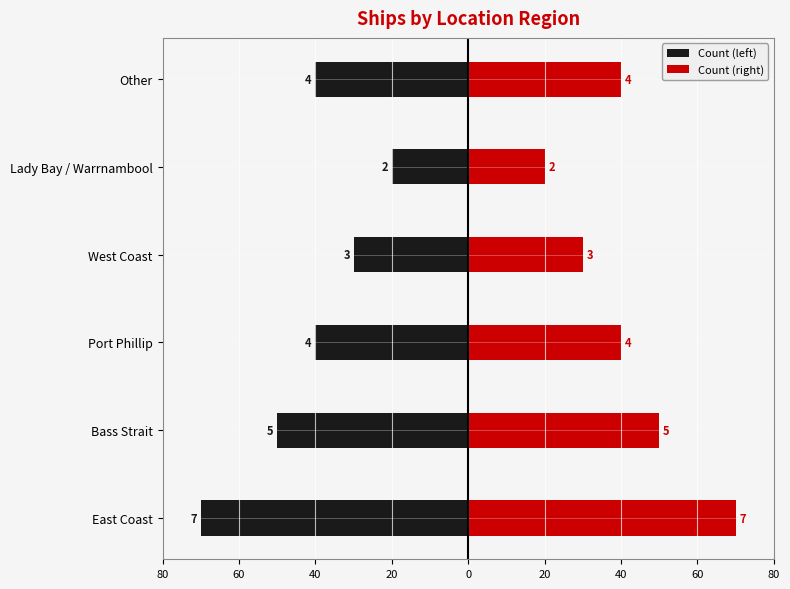

Is it true that Count (left) equals -70 at East Coast?

True